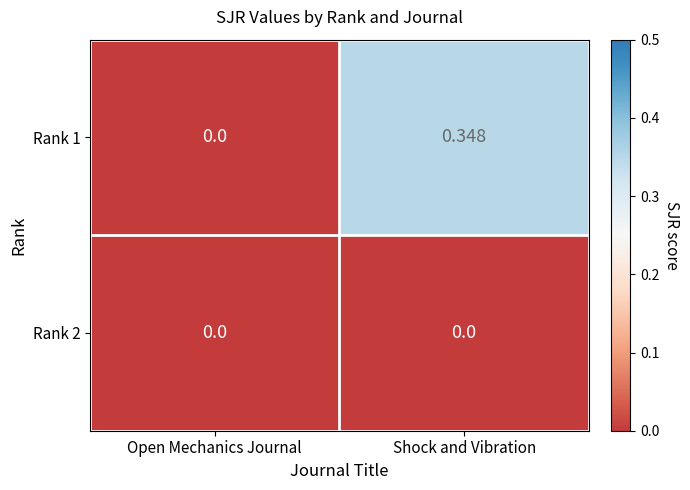

Which label corresponds to the largest value in the chart?

Shock and Vibration